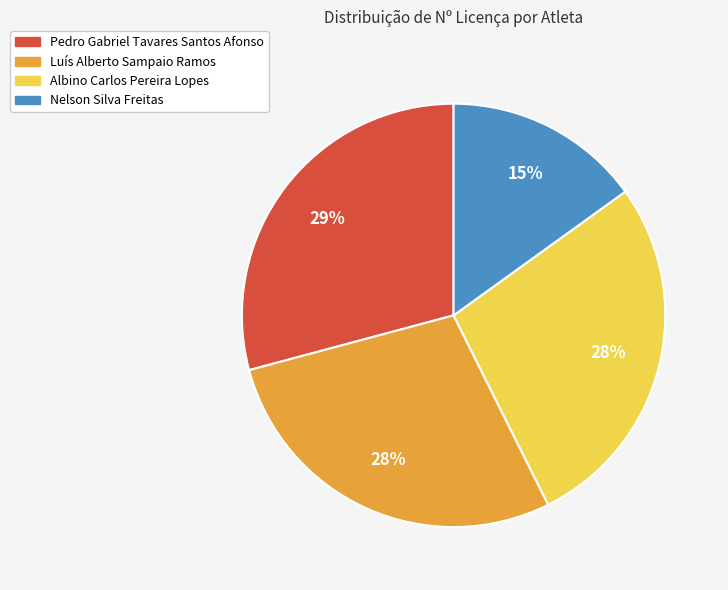

Combined, do Albino Carlos Pereira Lopes and Luís Alberto Sampaio Ramos account for over 50%?

Yes